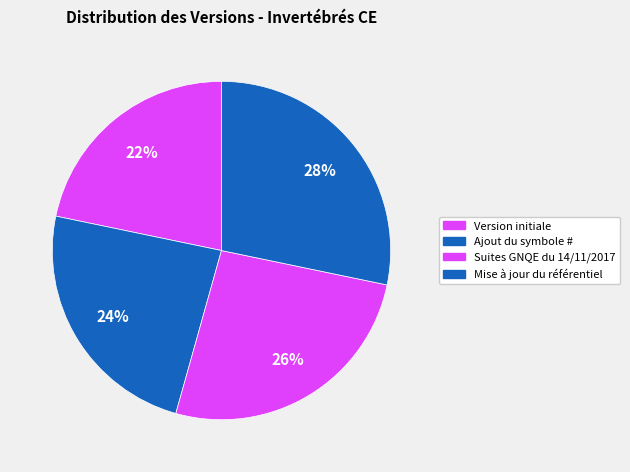

How many slices are in this pie chart?

4